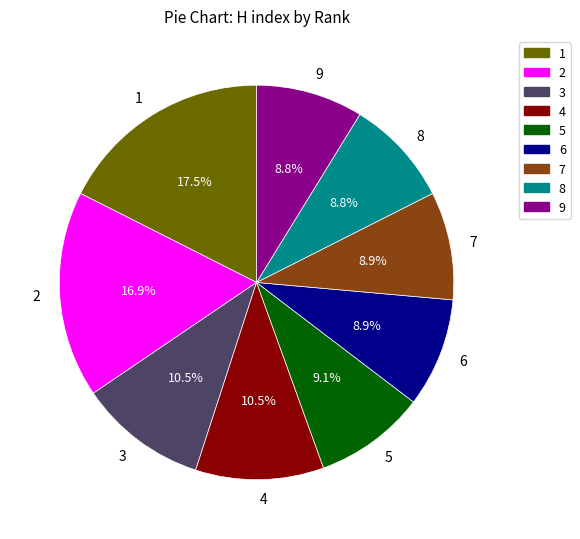

Approximately how many times larger is the value at 6 compared to 1?

0.5